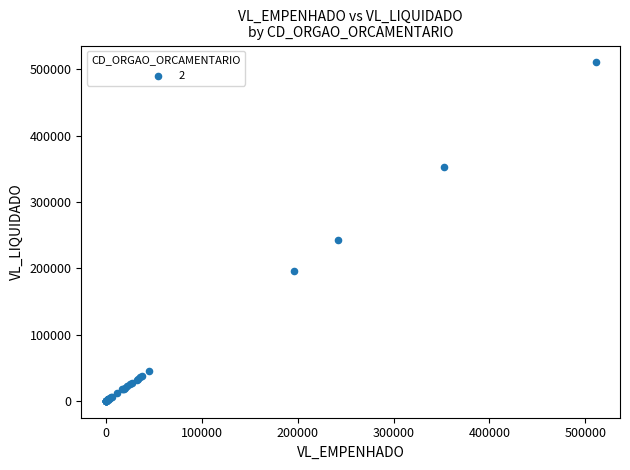

What Y value in the scatter plot is closest to 255281?

242599.7